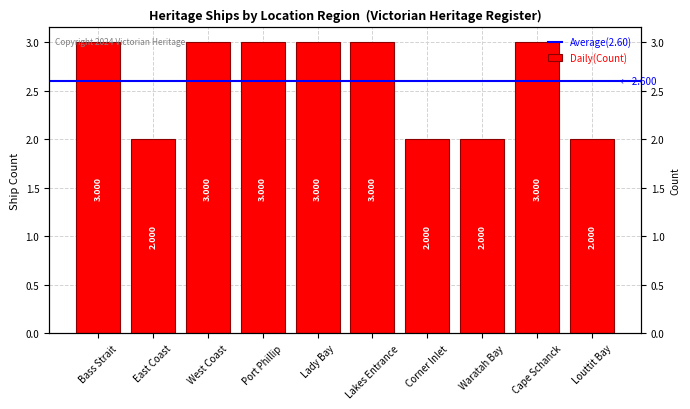

Reading left to right, list all the values displayed in this chart.

3	2	3	3	3	3	2	2	3	2